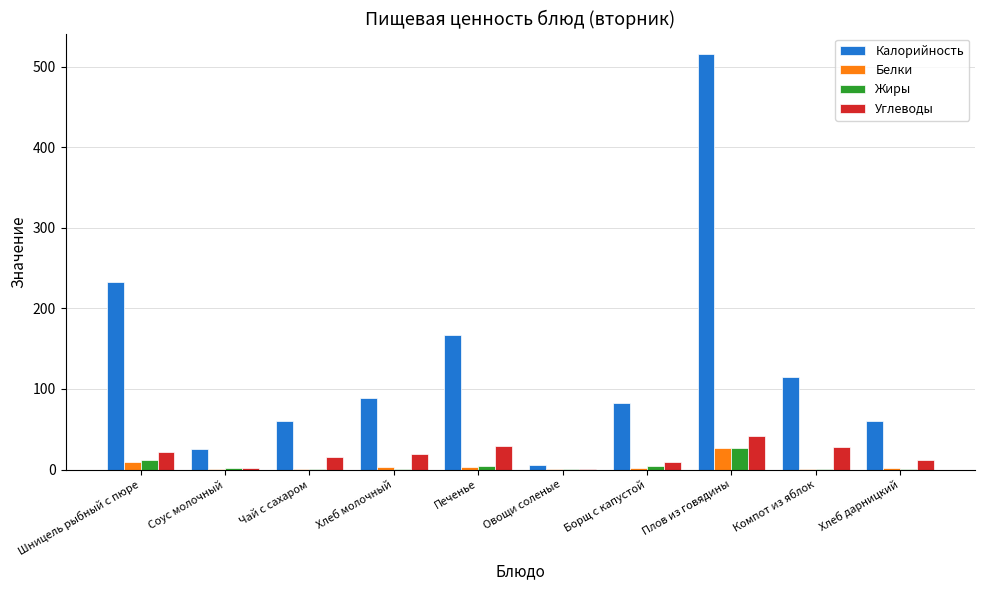

True or false: Жиры has a value of 11.3 at Шницель рыбный с пюре.

True